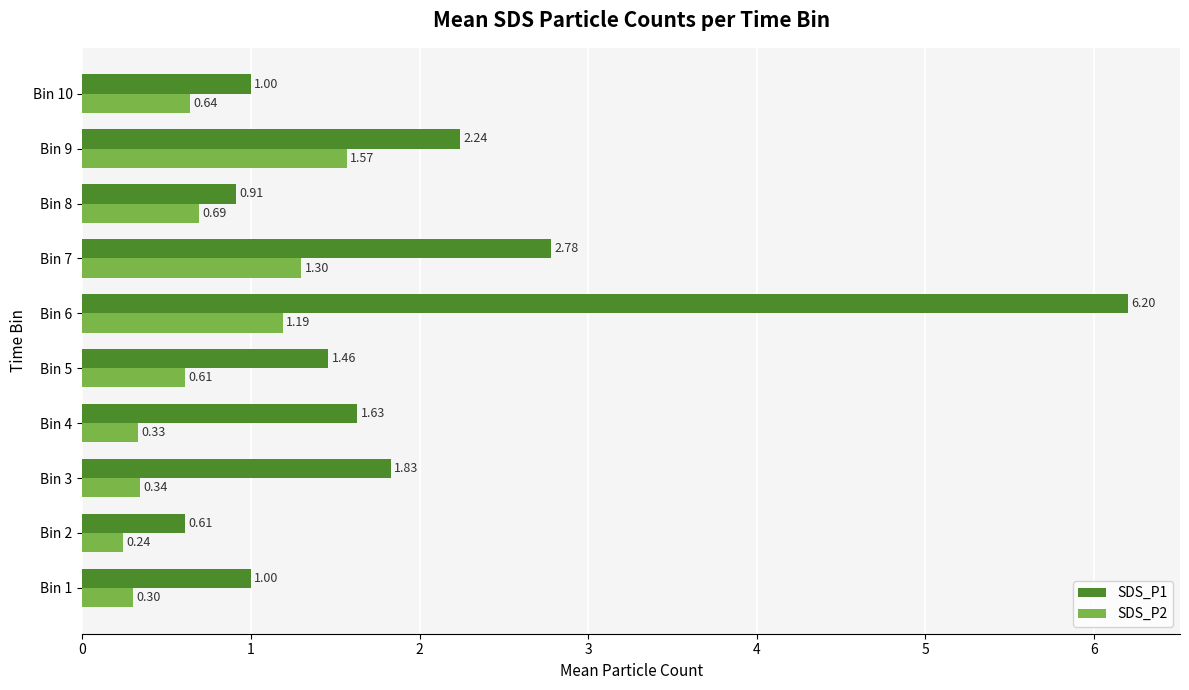

Which category has the lowest value across all series?

Bin 2